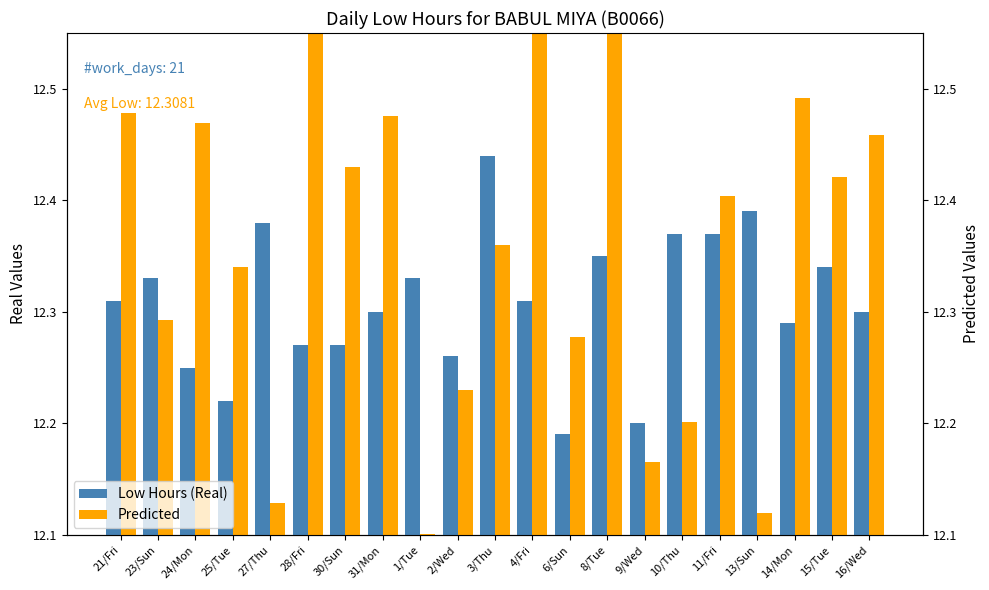

Between 25/Tue and 14/Mon, which is larger?

14/Mon